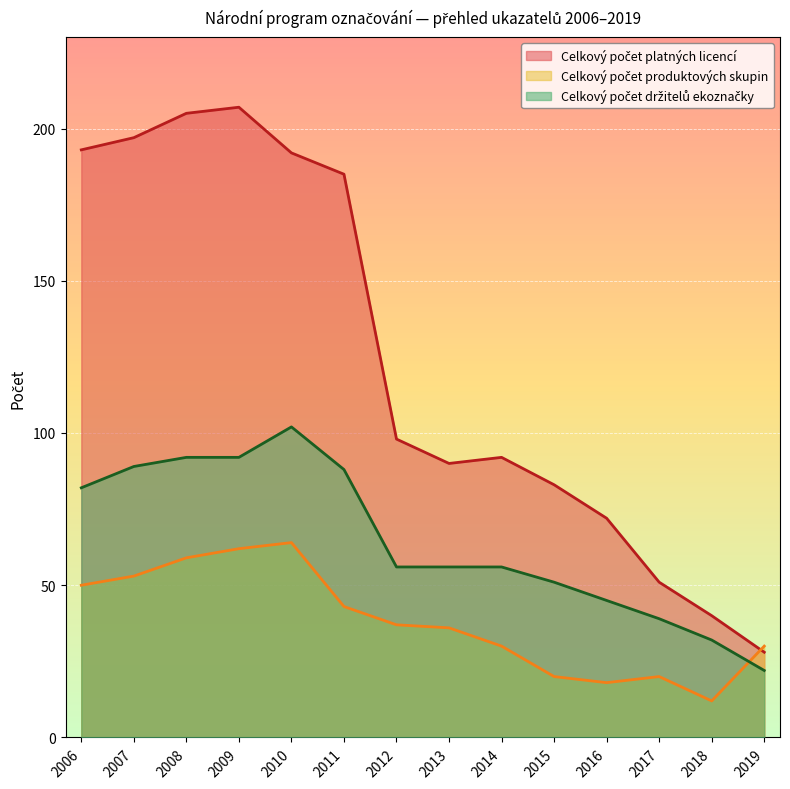

True or false: Celkový počet platných licencí and Celkový počet držitelů ekoznačky intersect in this chart.

False